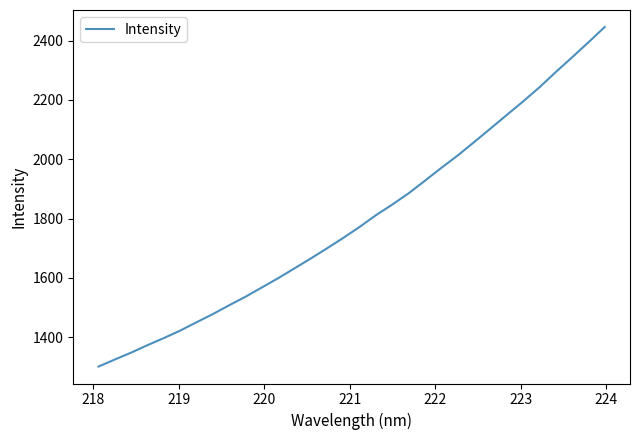

What is the difference between the second highest and minimum values?

1093.4